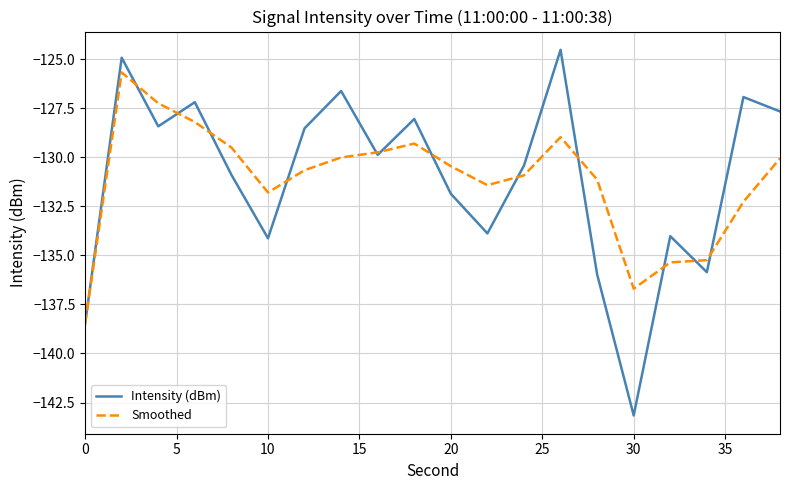

What is the maximum value for Intensity (dBm)?

-124.5